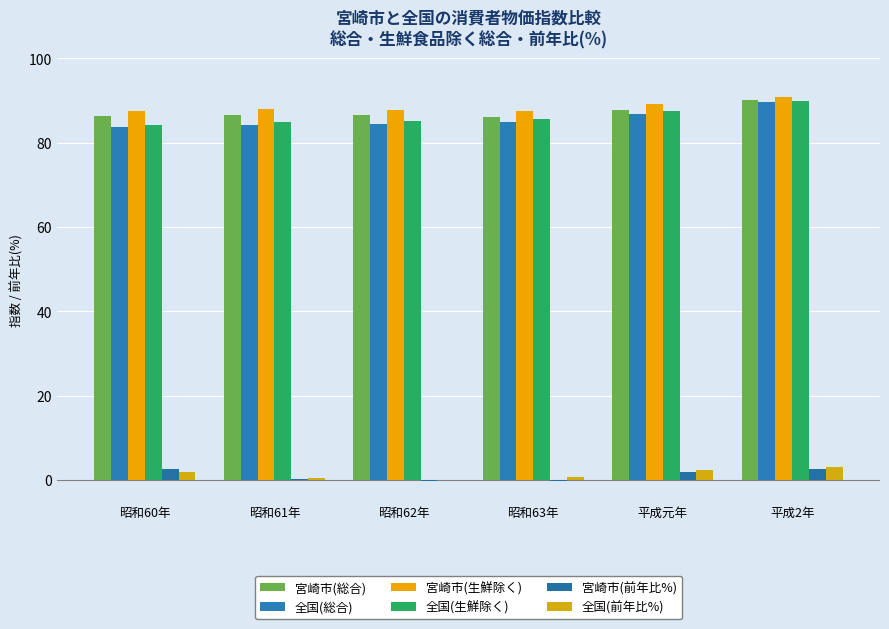

Are the bars horizontal?

No